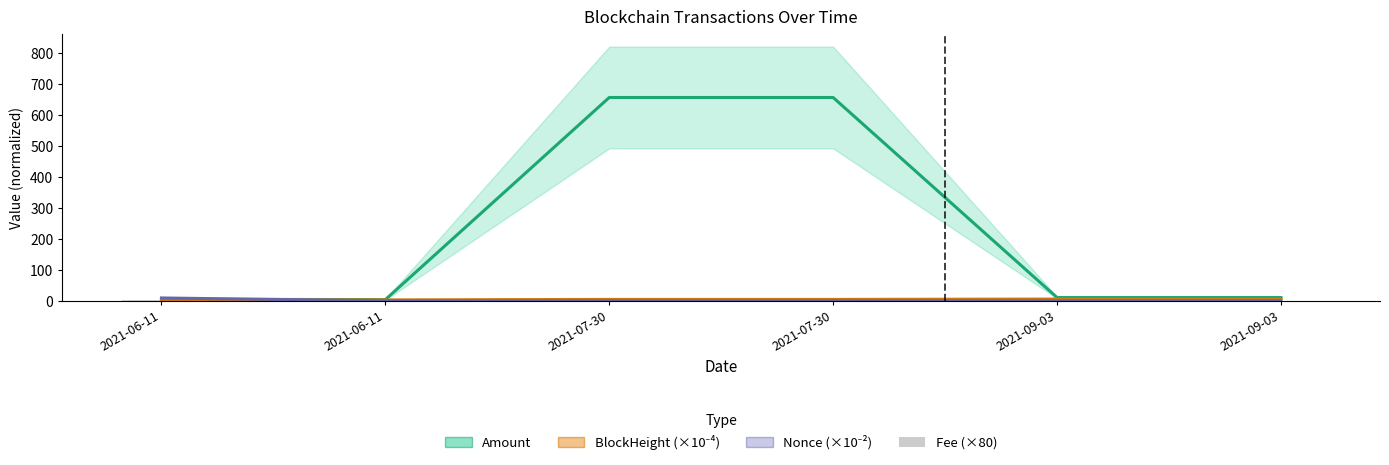

Is the value of Nonce (×10⁻²) at 2021-06-11 greater than the value of Amount at 2021-07-30?

No